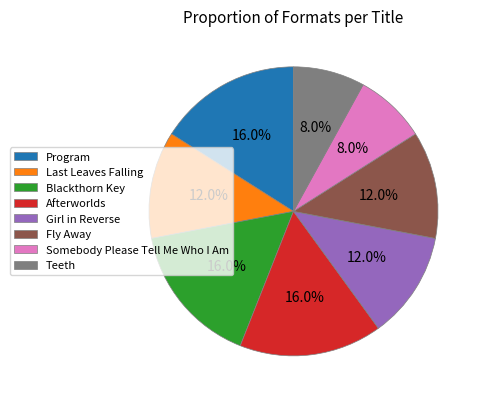

To the nearest percent, what is the difference between the largest and smallest slice percentages?

8%